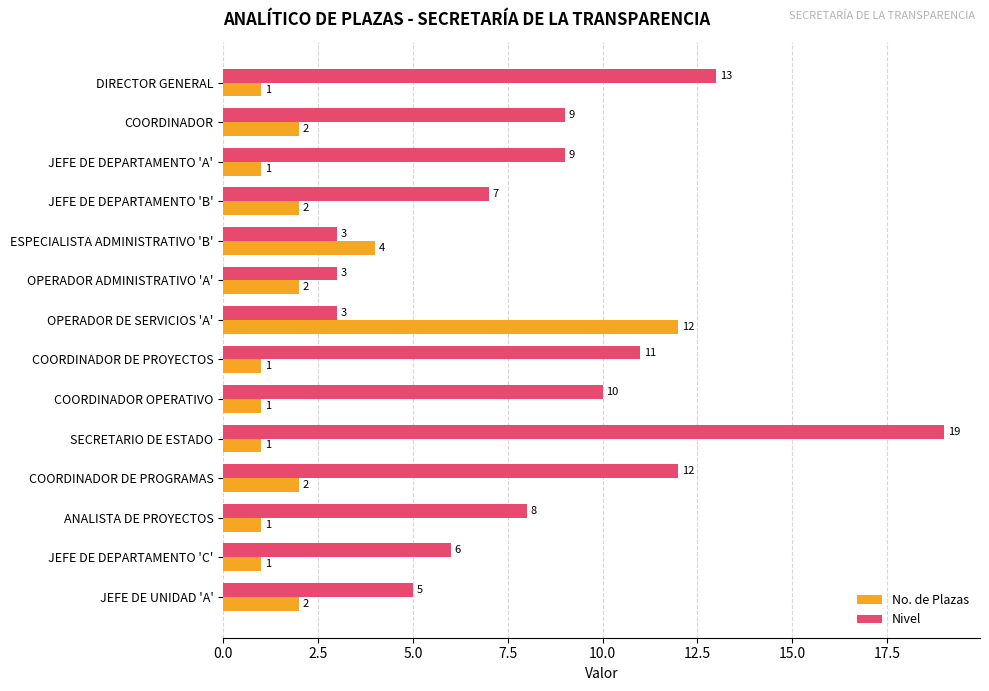

How many distinct data groups are displayed?

2